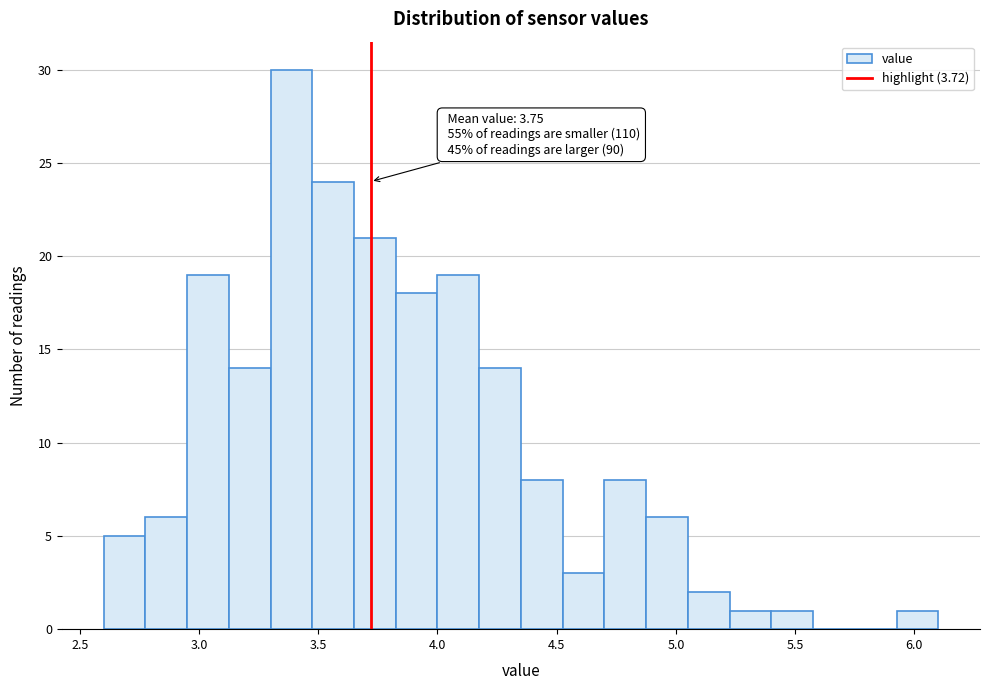

Around what value on the x-axis is the tallest bar? Give the approximate position of its centre, as read against the axis.

3.40